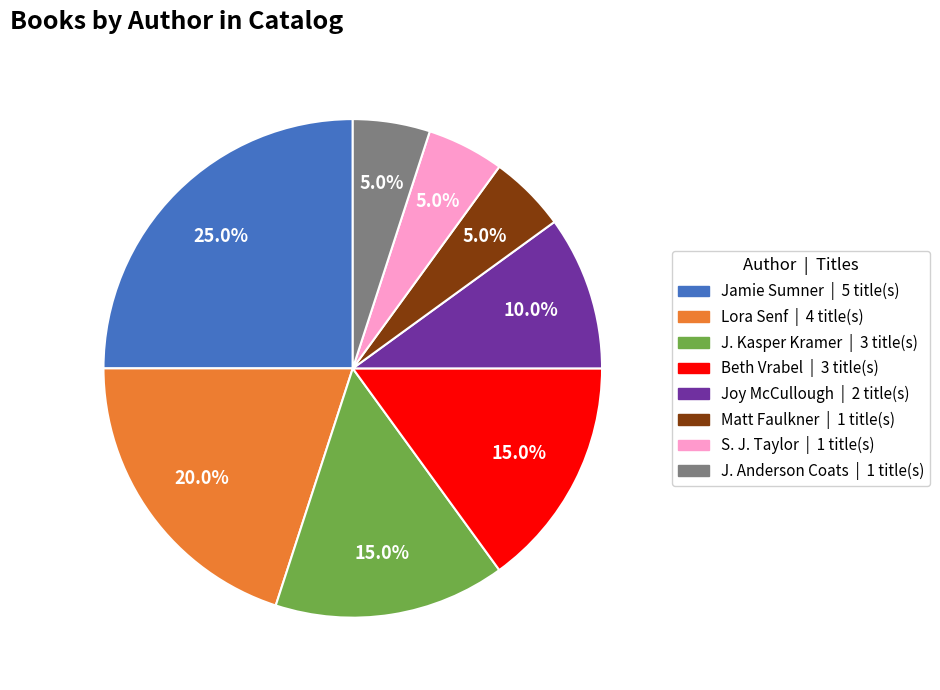

What percentage is the Jamie Sumner slice, to the nearest percent?

25%